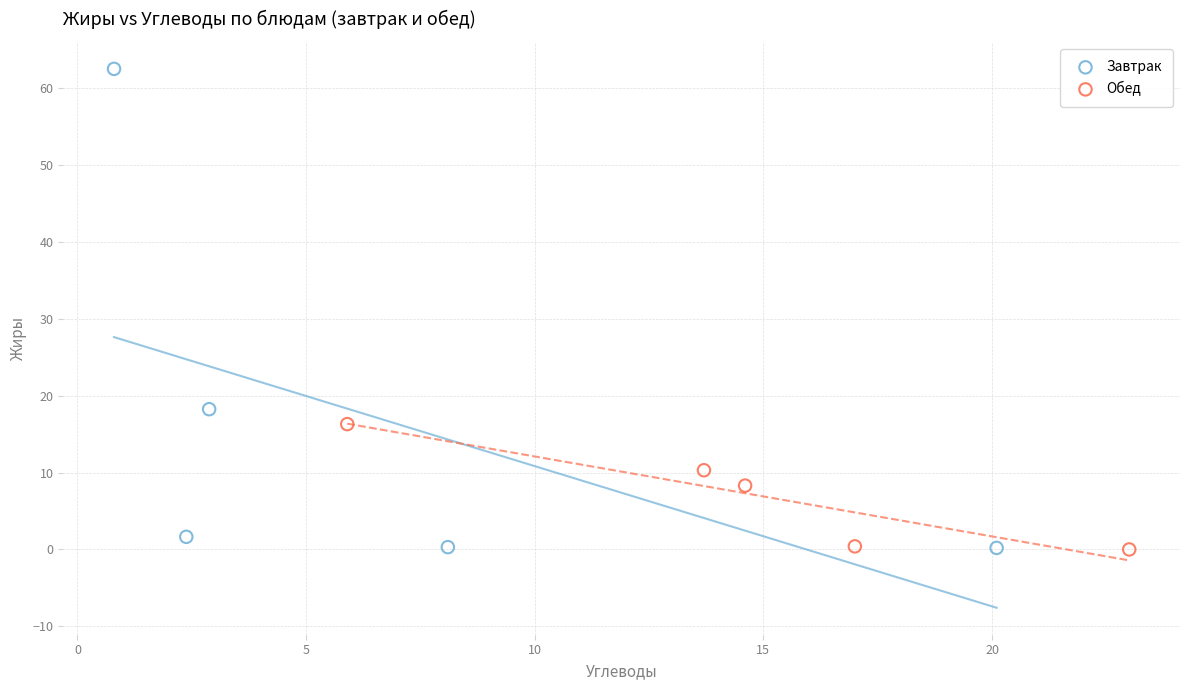

Which series contains the highest Y value?

Завтрак